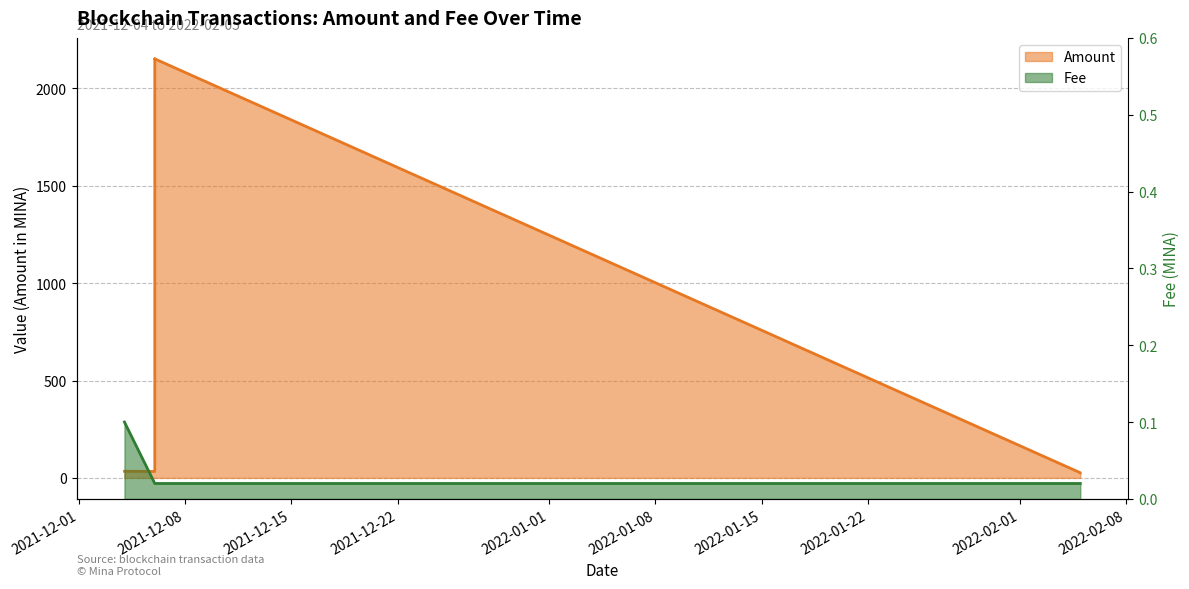

Between 2021-12-04 and 2022-02-05 10:12, which is larger?

2021-12-04